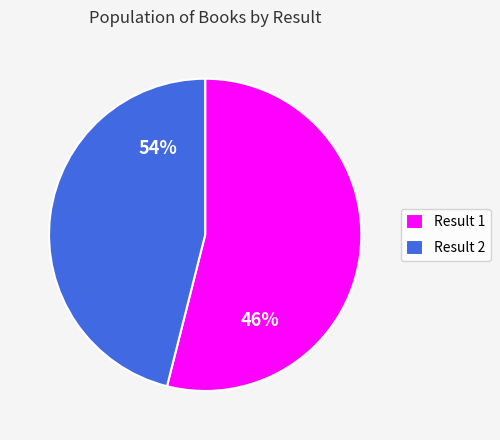

Which category has the smallest portion of the pie?

2